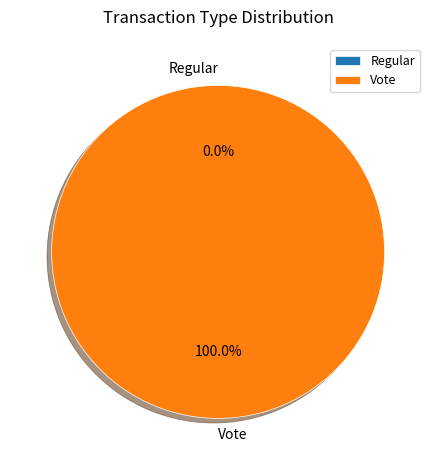

The Vote slice represents 99% of the pie. True or false?

False